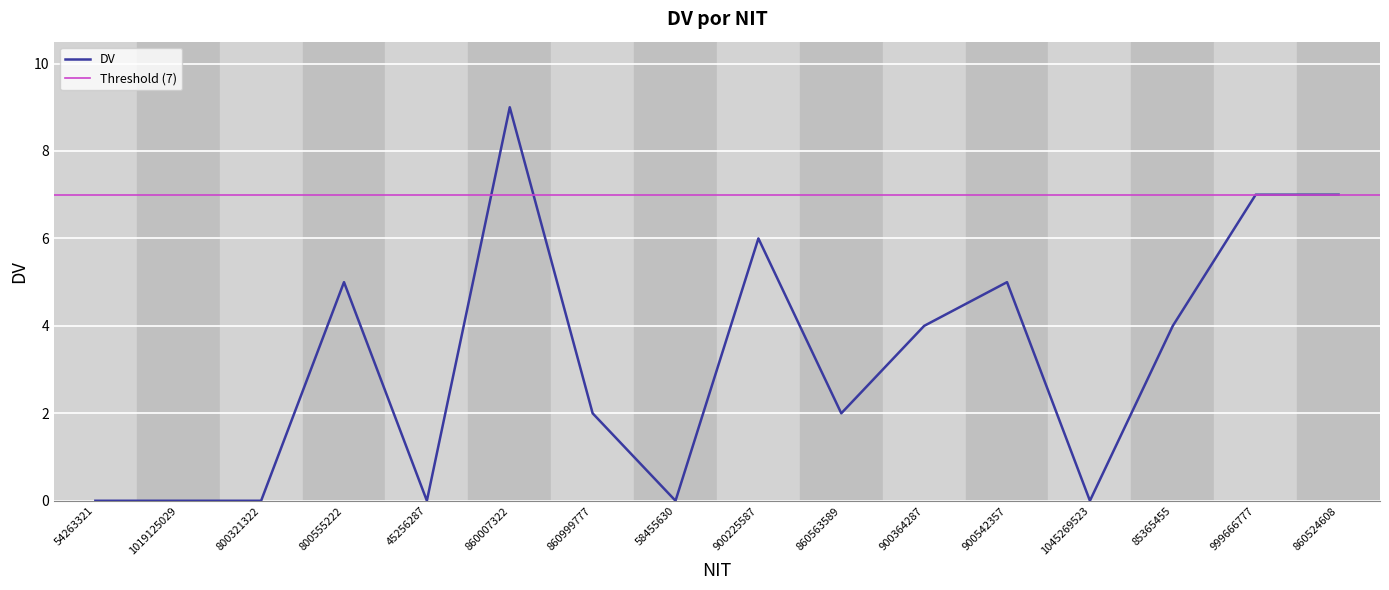

At which label is the value closest to 4?

900364287